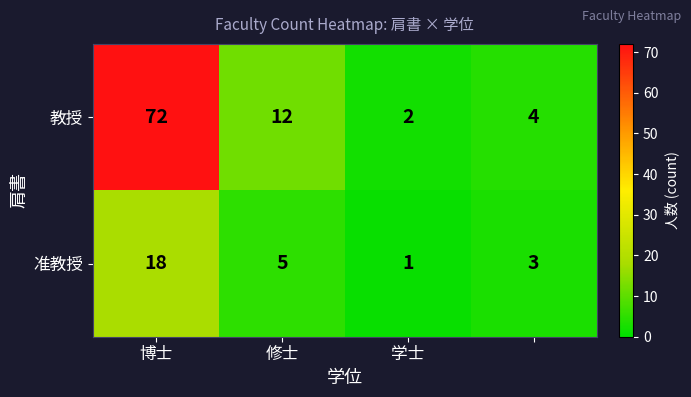

What is the minimum value shown in the chart?

1